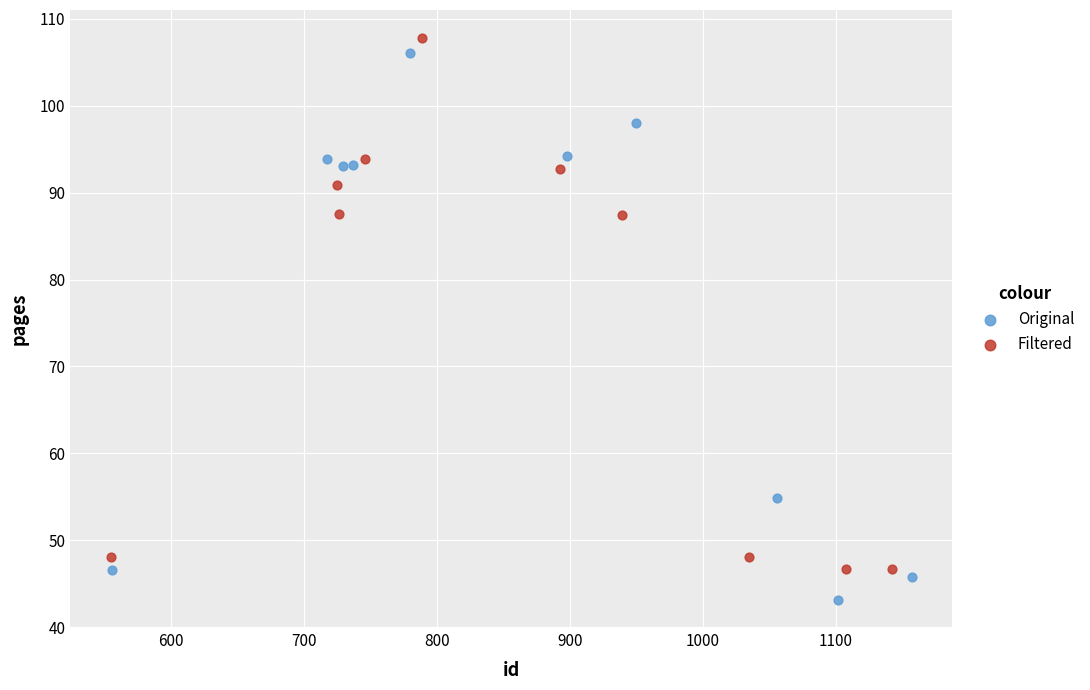

Which series reaches the minimum Y coordinate?

Original